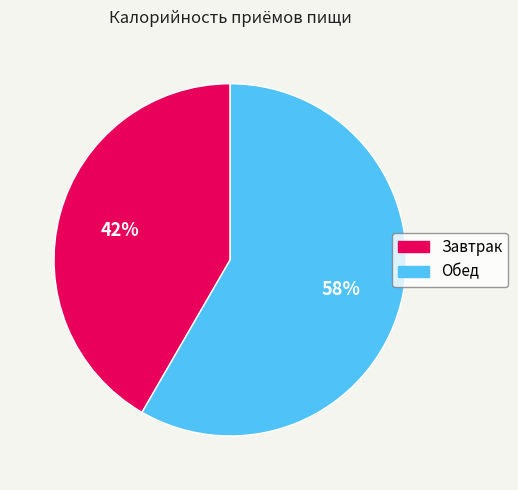

What is the ratio of the value at Завтрак to the value at Обед?

0.7